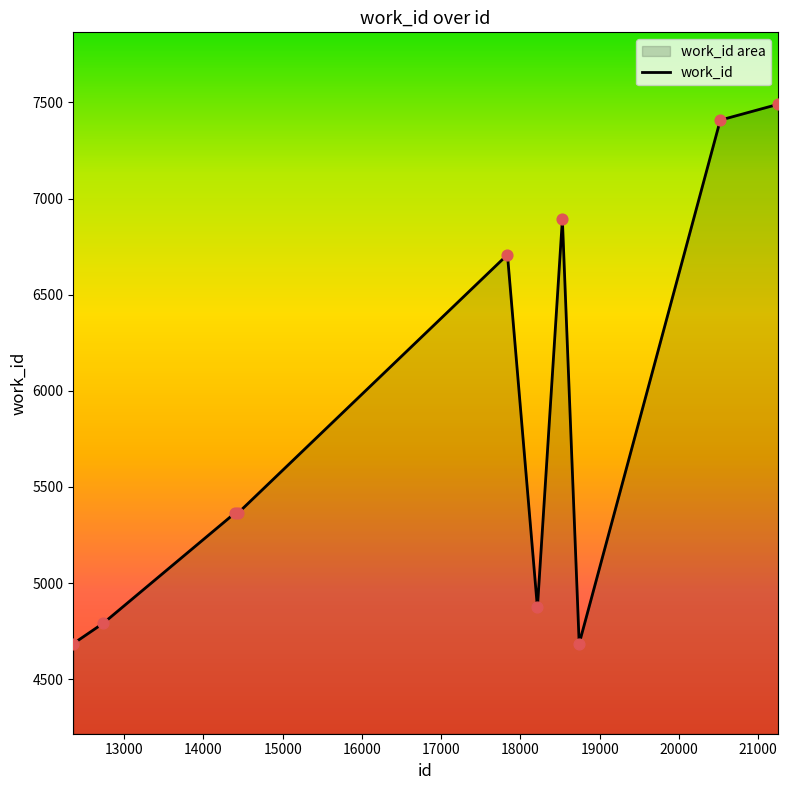

What is the ratio of the value at 12740 to the value at 12359?

1.0